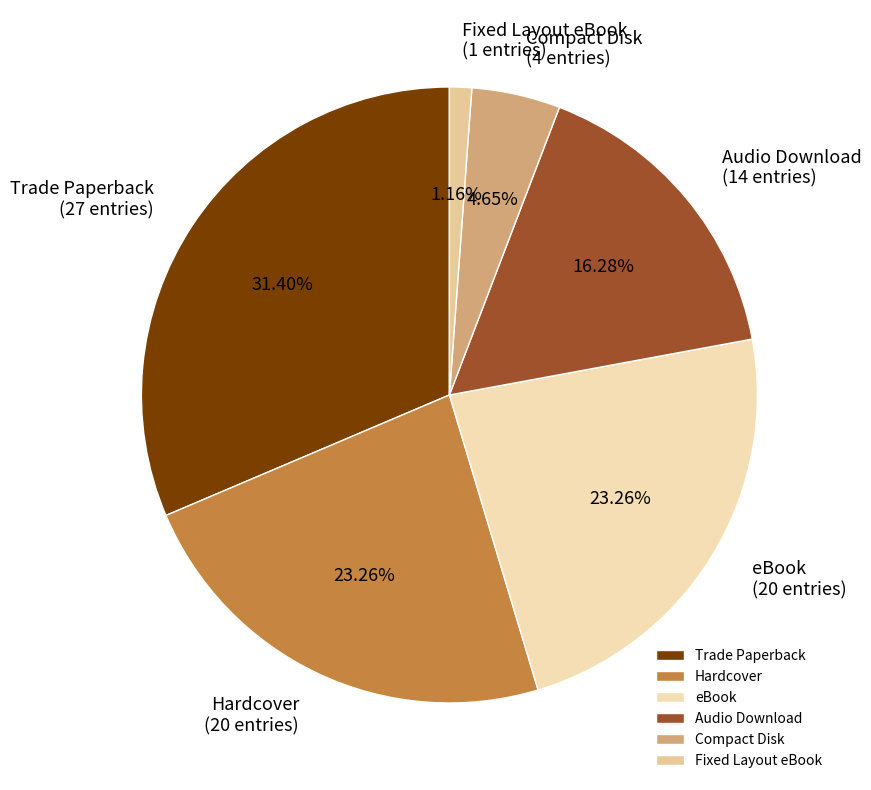

What percentage is the Hardcover slice, to the nearest percent?

23%